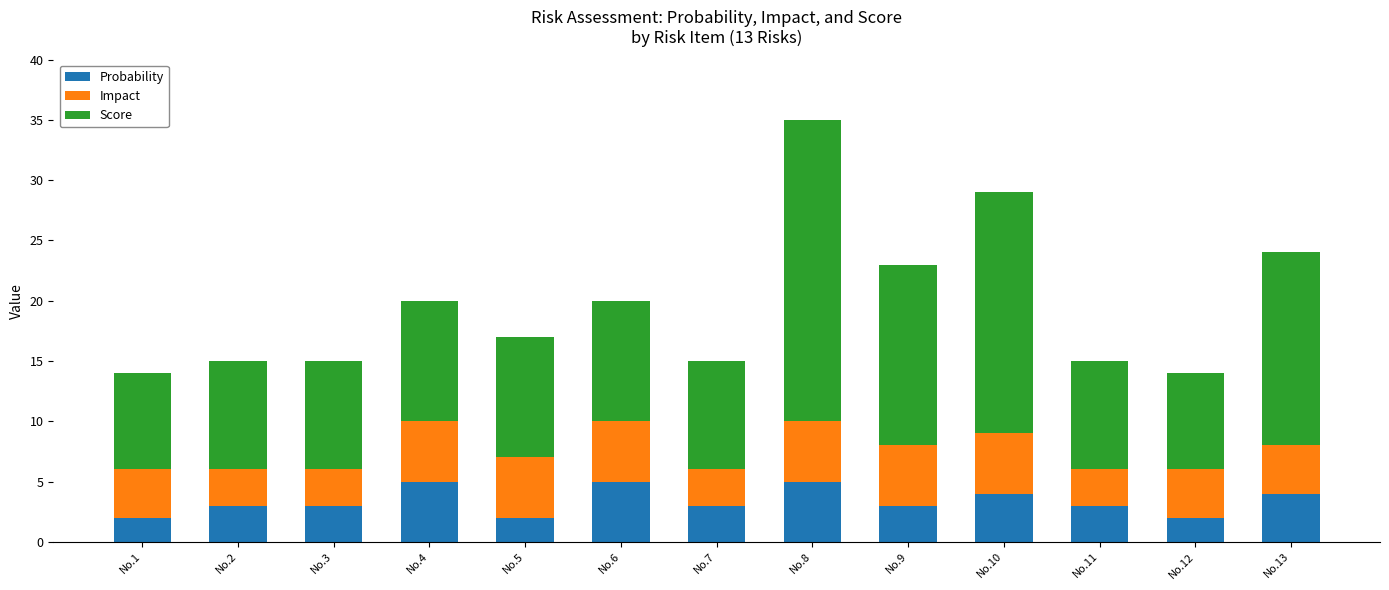

What is the average value of the Probability series?

3